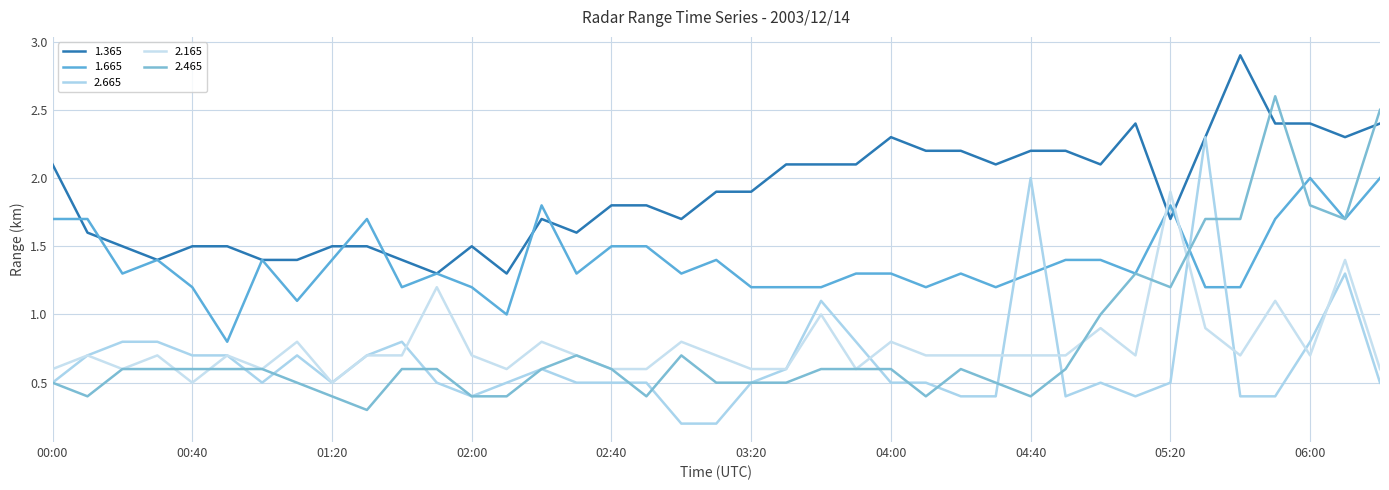

Where is the first local minimum for 2.665?

01:00